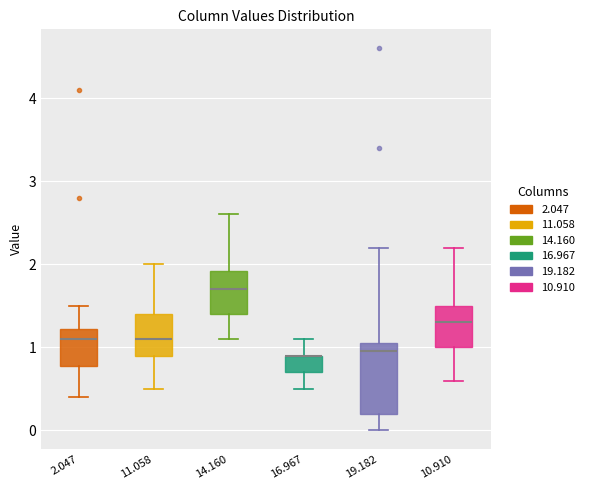

Reading left to right, read every box against the y-axis: the position of its median line, the range the box covers, and the ends of its whiskers. The values are not printed on the chart, so give them approximately, as read against the axis.

2.047: median 1.1, box 0.8 to 1.2, whiskers 0.4 to 1.5
11.058: median 1.1, box 0.9 to 1.4, whiskers 0.5 to 2.0
14.160: median 1.7, box 1.4 to 1.9, whiskers 1.1 to 2.6
16.967: median 0.9 (drawn on the box's upper edge), box 0.7 to 0.9, whiskers 0.5 to 1.1
19.182: median 1.0, box 0.2 to 1.1, whiskers 0.0 to 2.2
10.910: median 1.3, box 1.0 to 1.5, whiskers 0.6 to 2.2